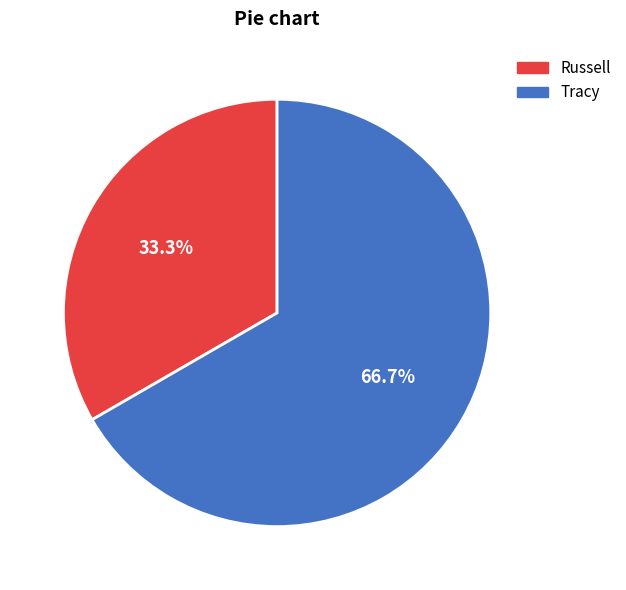

To the nearest percent, what is the difference between the largest and smallest slice percentages?

33%